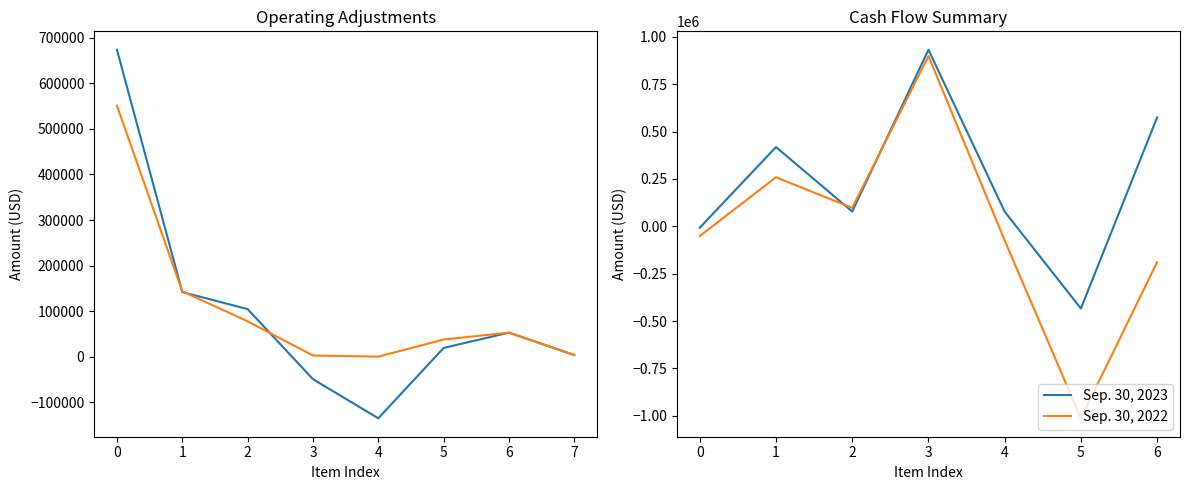

List the labels in order of Sep. 30, 2022 value, largest first.

3, 1, 2, 0, 4, 6, 5